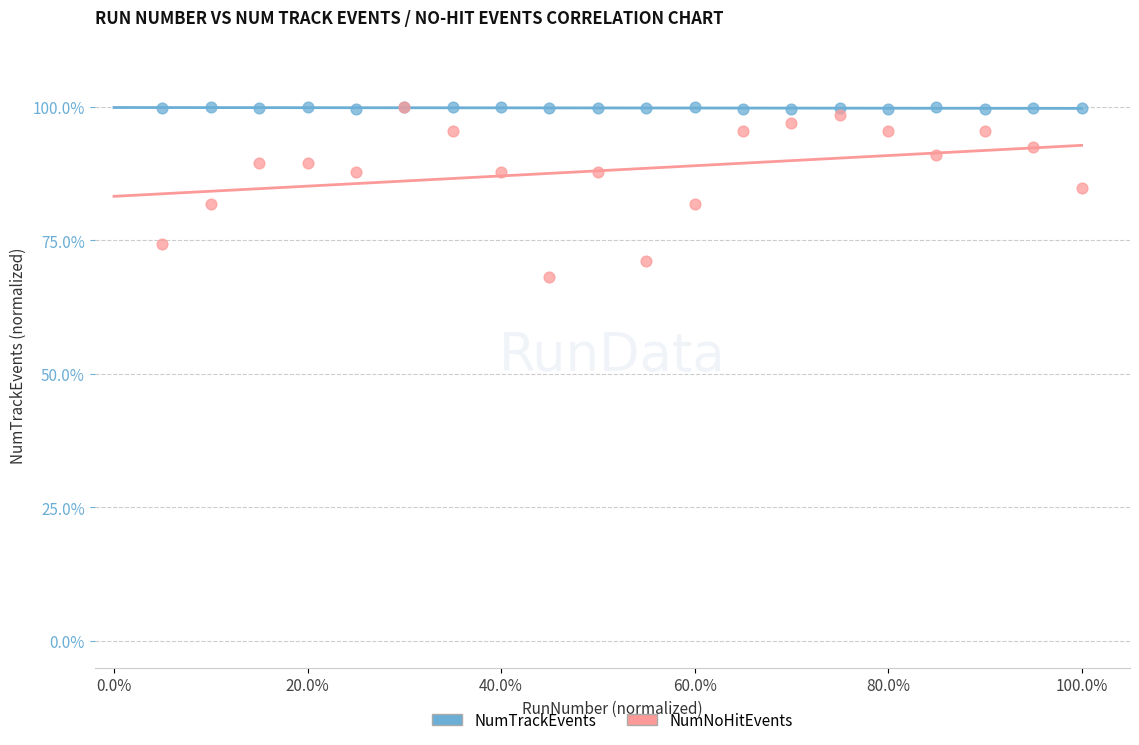

Which series contains the lowest Y value?

NumNoHitEvents